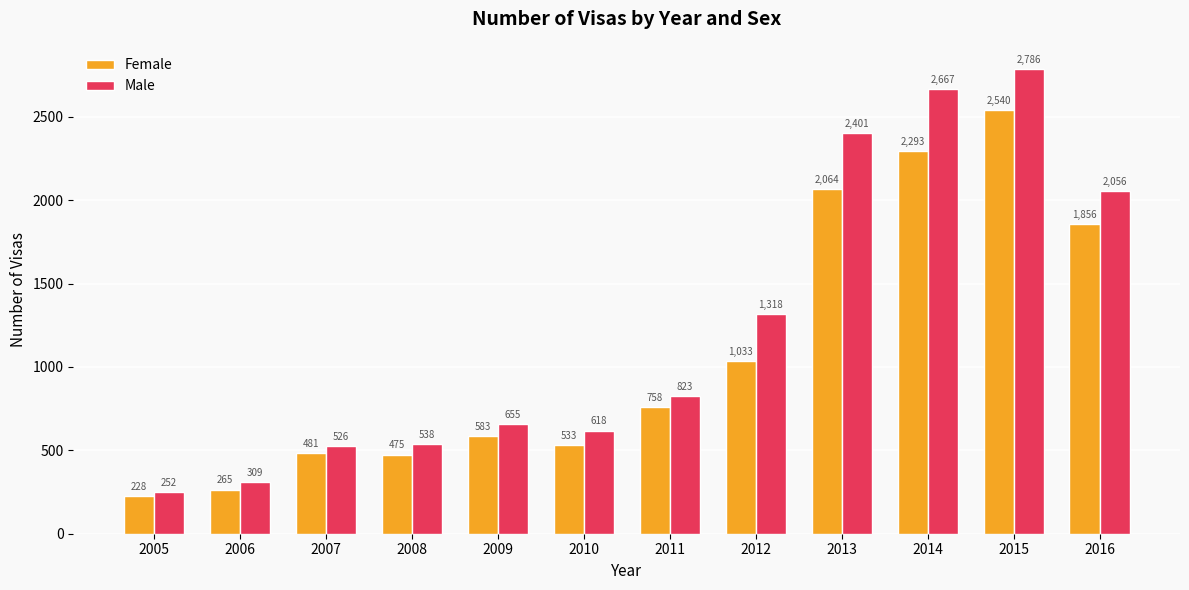

List the series in order of their overall mean, lowest first.

Female, Male